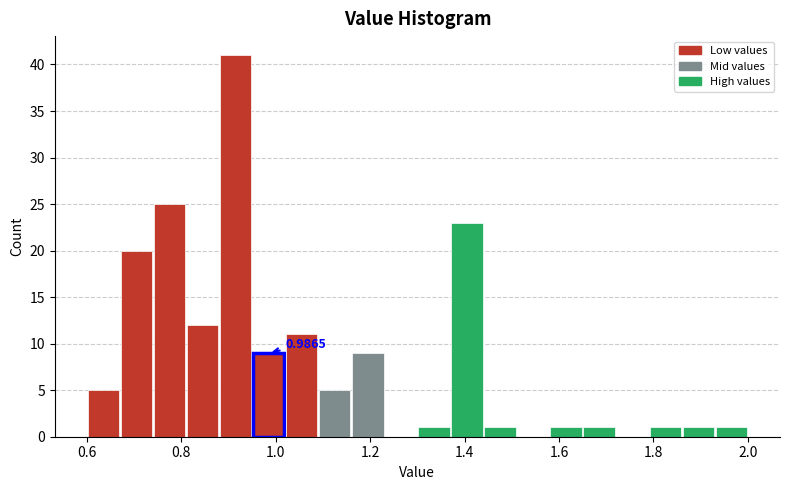

Around what value on the x-axis is the tallest bar? Give the approximate position of its centre, as read against the axis.

0.92